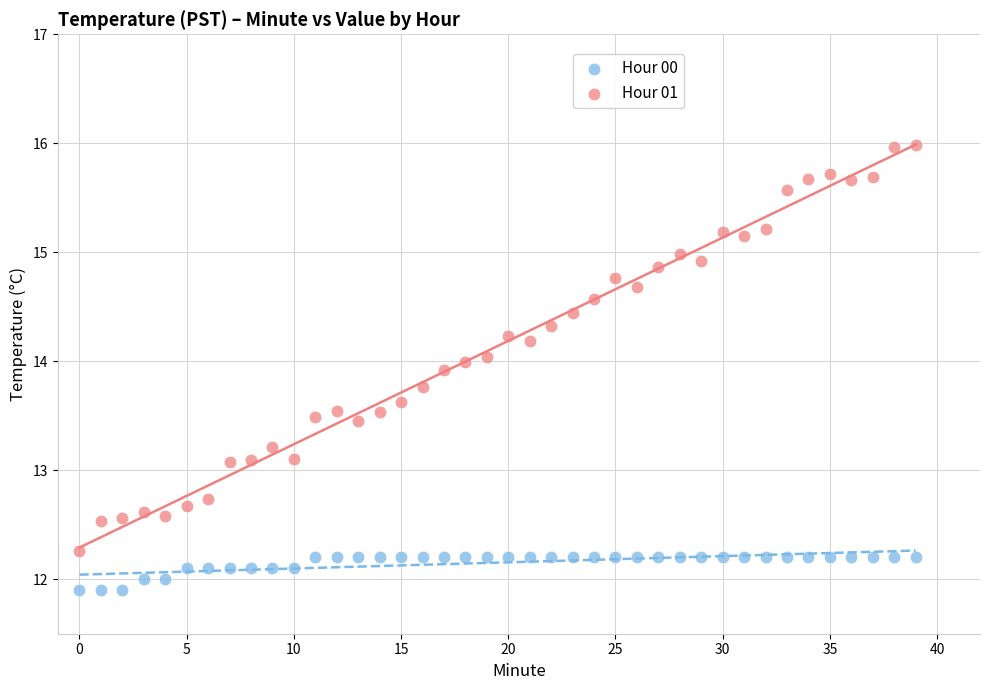

Across all data points, what is the range of Y values (max minus min)?

4.1